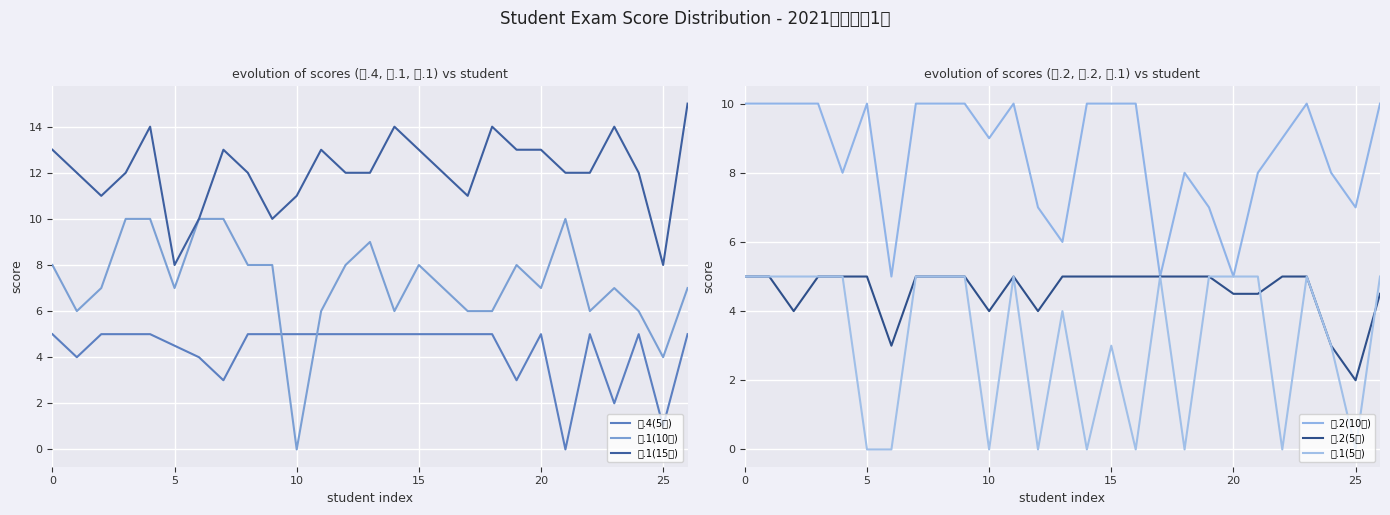

Between 10 and 15, which series saw the biggest shift?

四.1(10分)